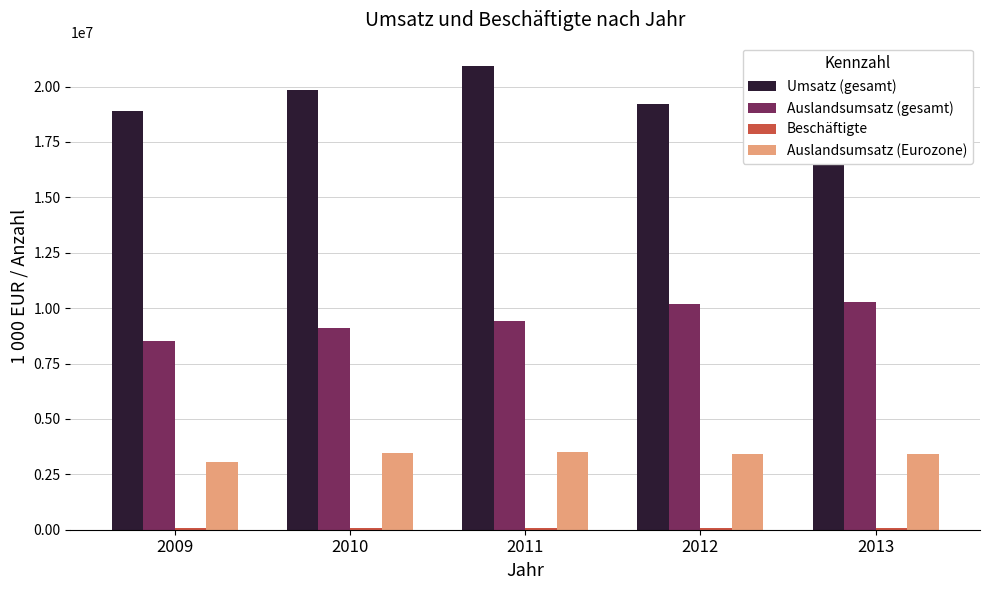

Is the value of Auslandsumsatz (gesamt) at 2010 greater than the value of Auslandsumsatz (Eurozone) at 2012?

Yes